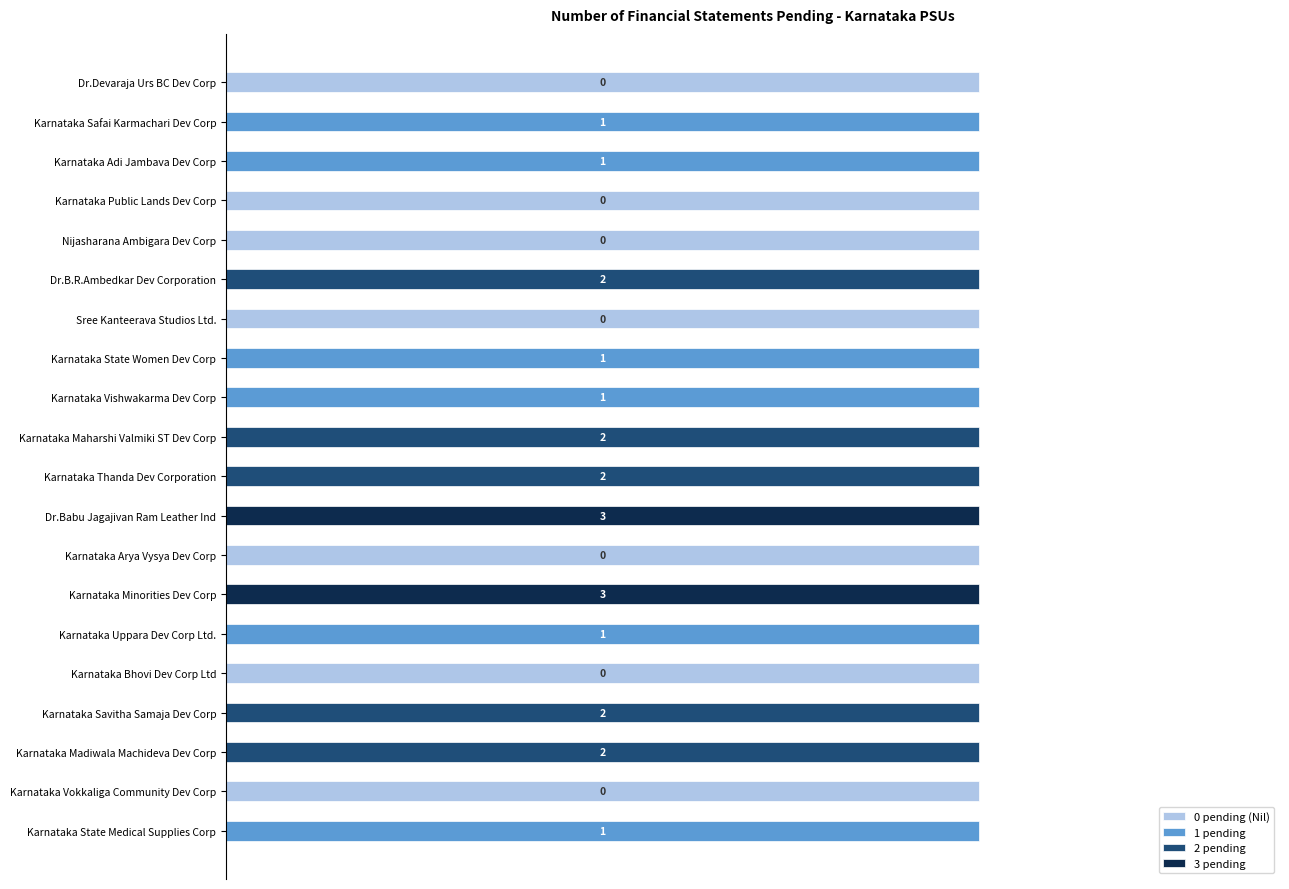

Which series has the largest total across all categories?

0 pending (Nil)